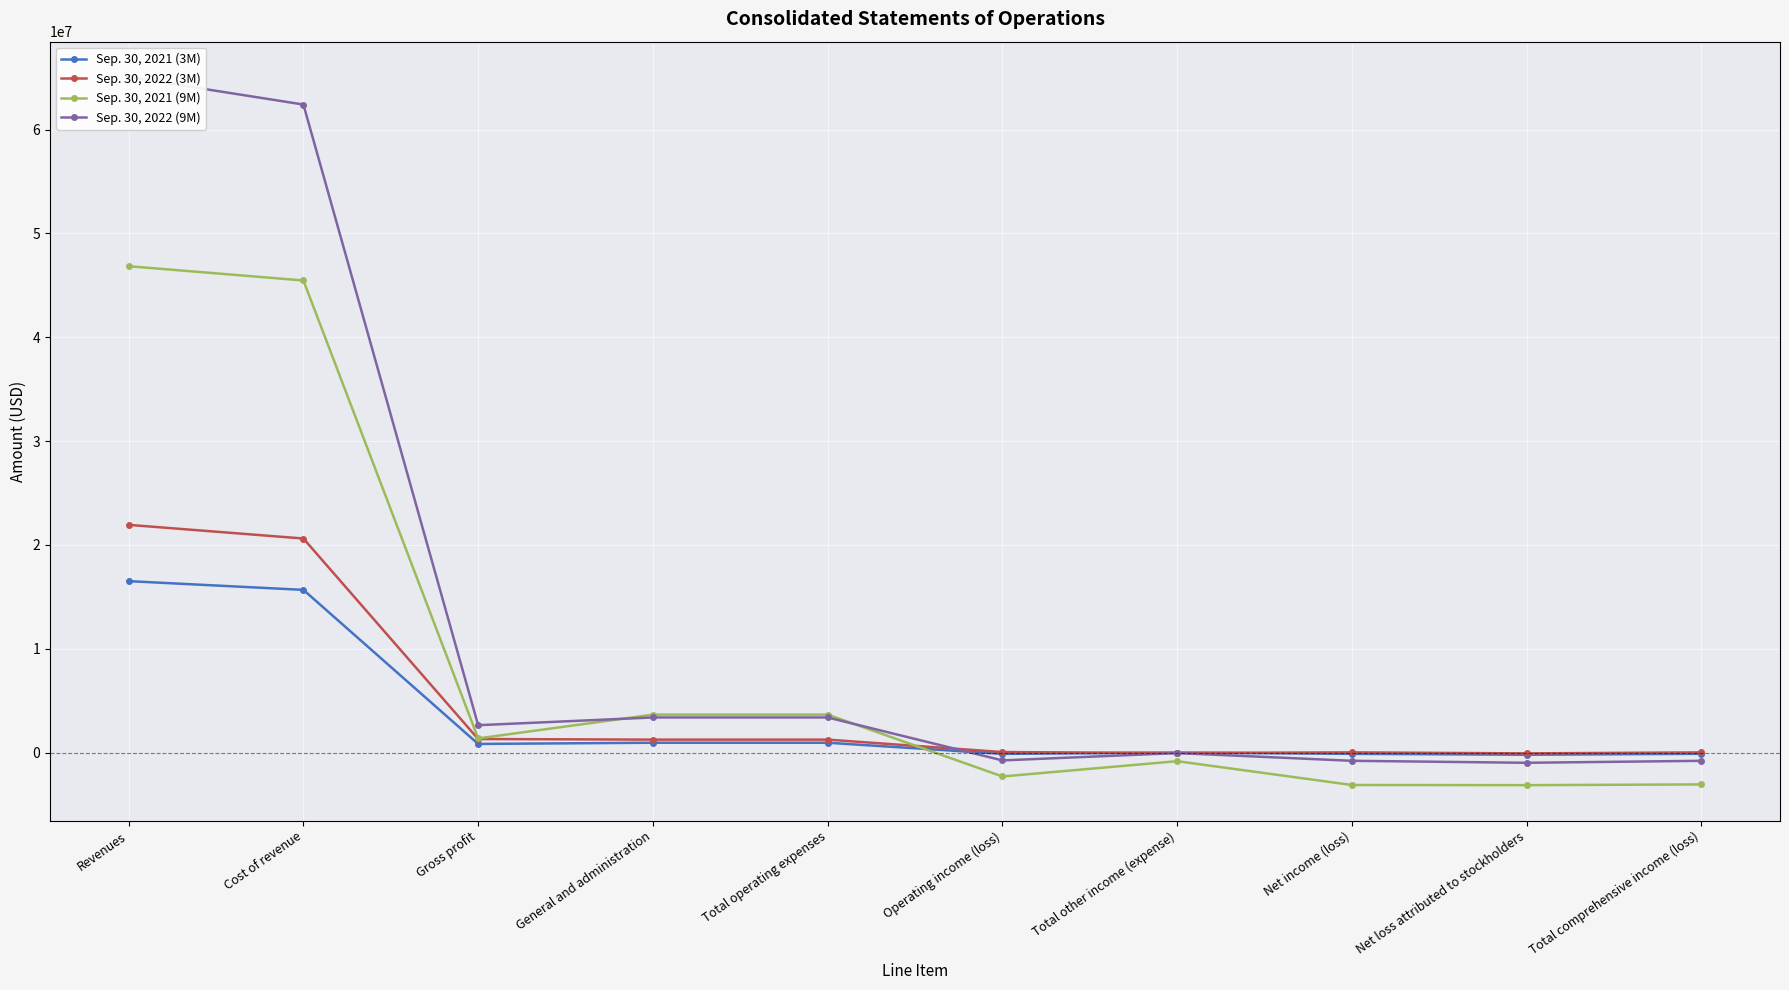

What is the total value across all series at Operating income (loss)?

-3093619